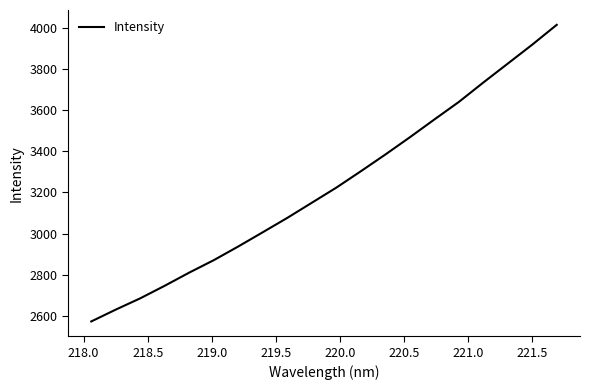

What is the maximum value shown in the chart?

4014.0